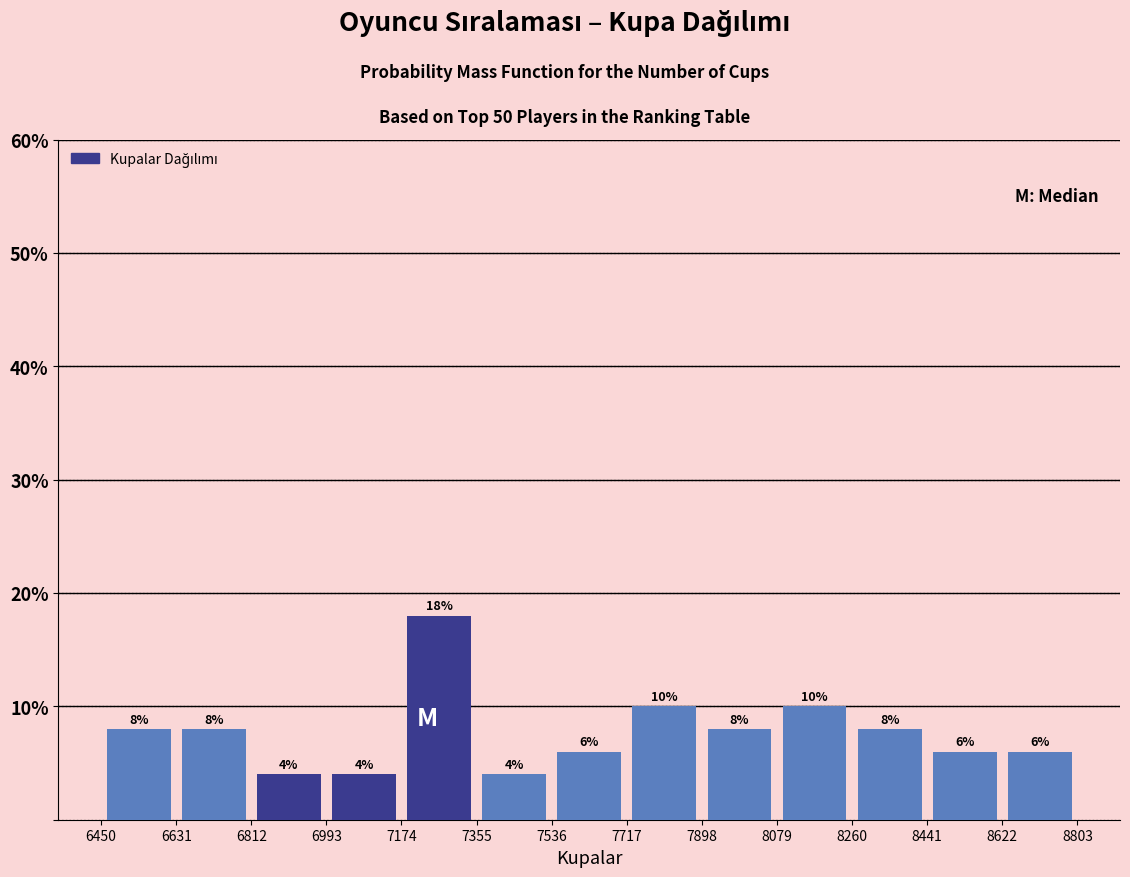

Which range on the x-axis has the tallest bar?

7174 to 7355